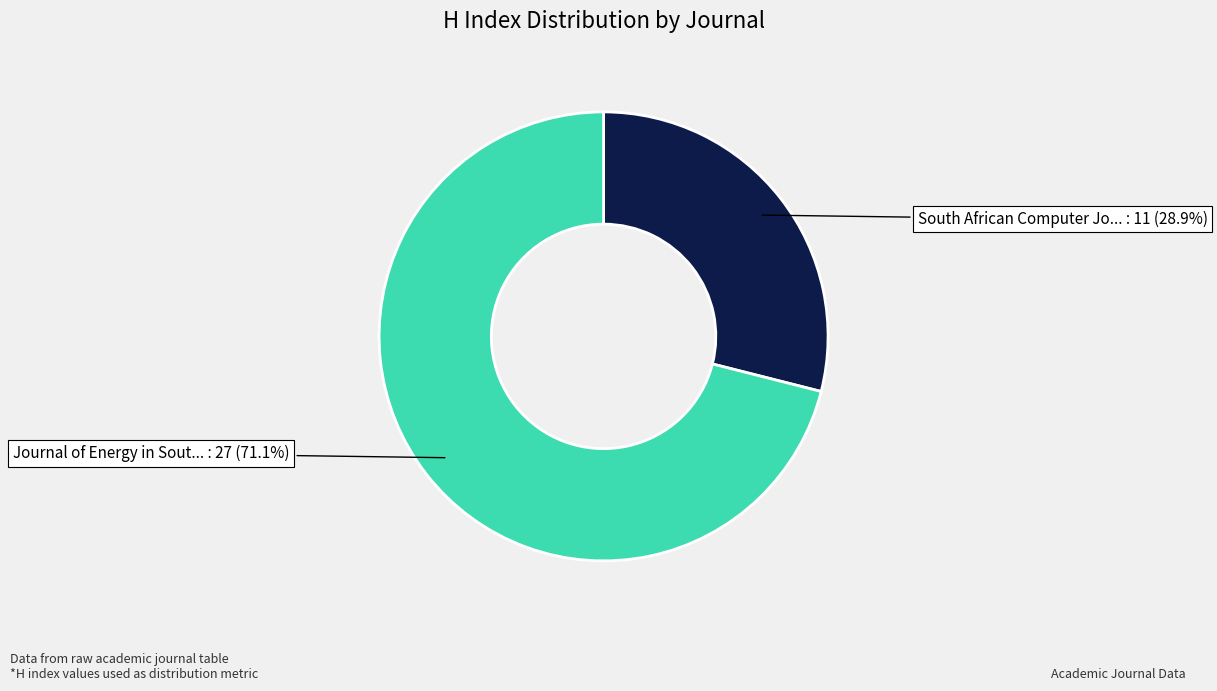

Does any single category account for the majority?

Yes